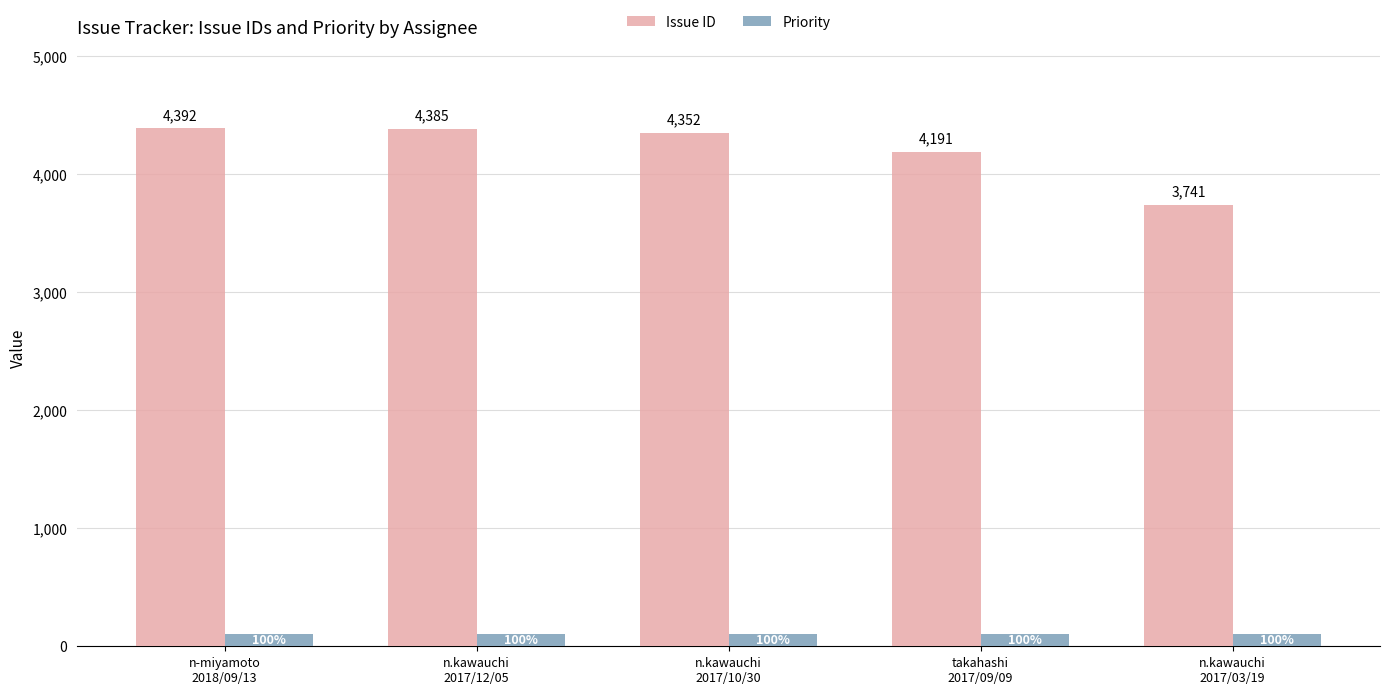

What is the difference between the highest and lowest values at takahashi
2017/09/09?

4091